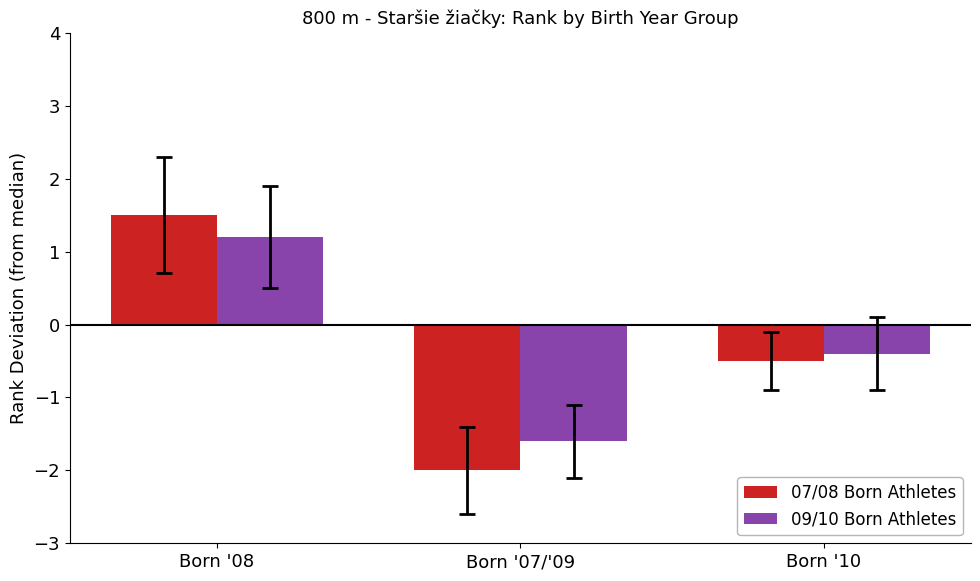

What is the sum of the 07/08 Born Athletes values at Born '10 and Born '07/'09?

-2.5